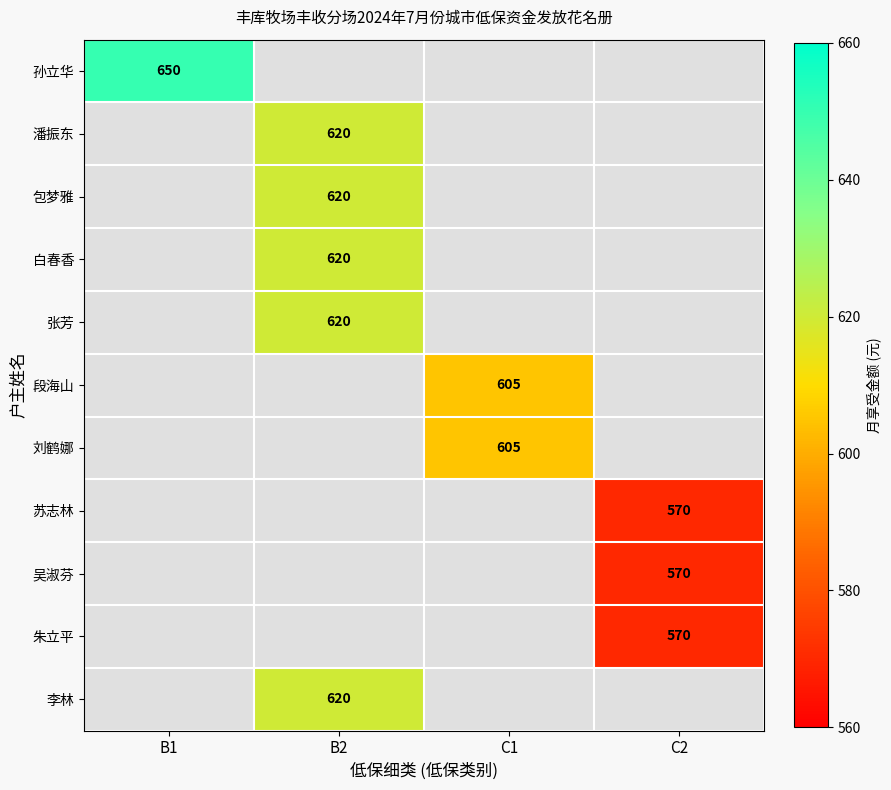

The 朱立平 series shows 570 at C2. True or false?

True